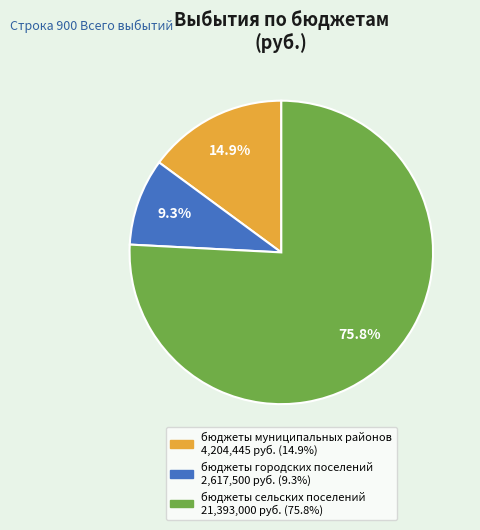

Does any single category account for the majority?

Yes